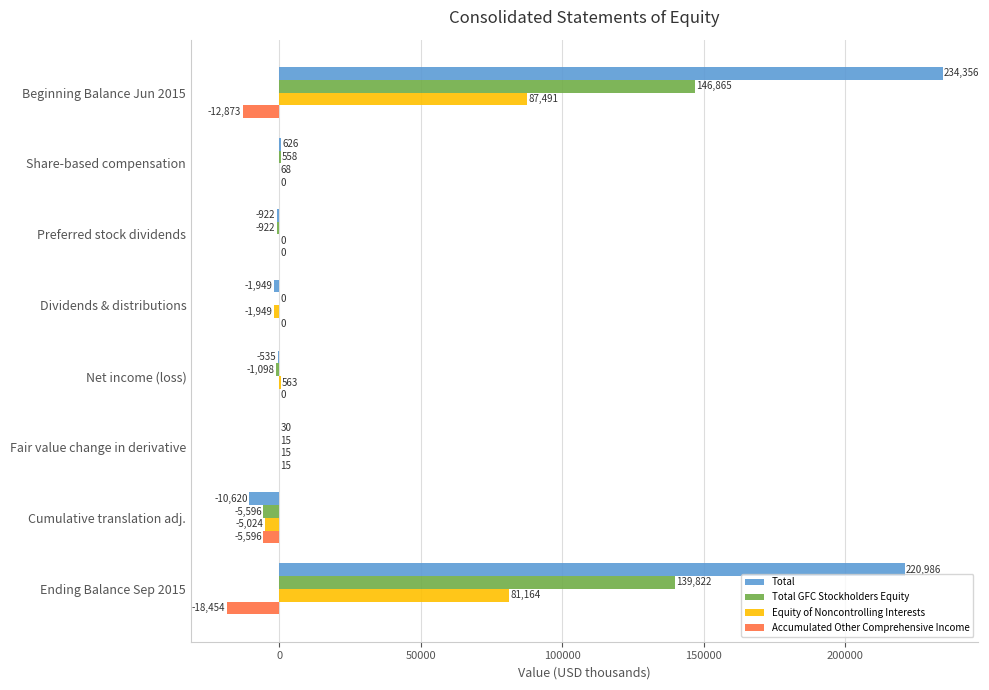

True or false: Accumulated Other Comprehensive Income has a value of 11013 at Preferred stock dividends.

False